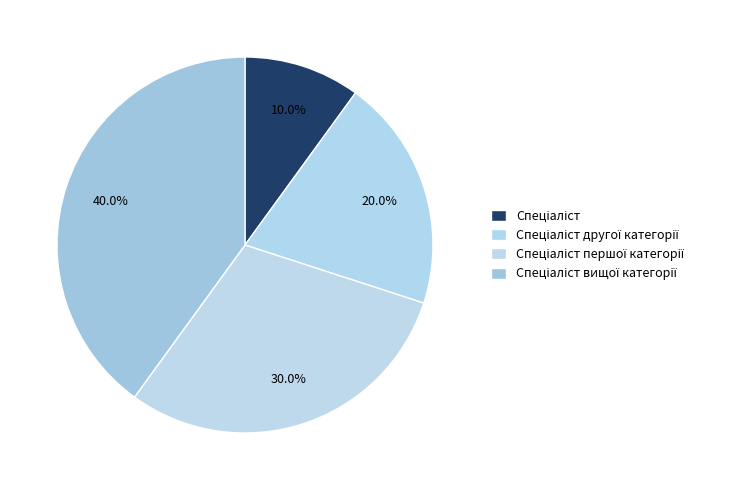

Count the number of slices in the pie.

4